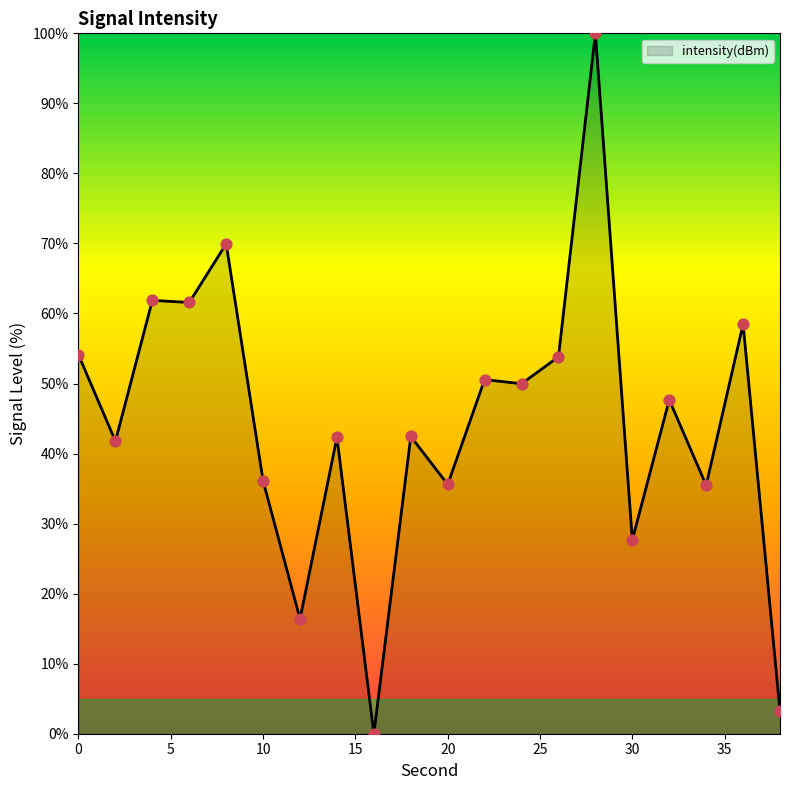

What is the difference between the maximum and minimum values?

100.0